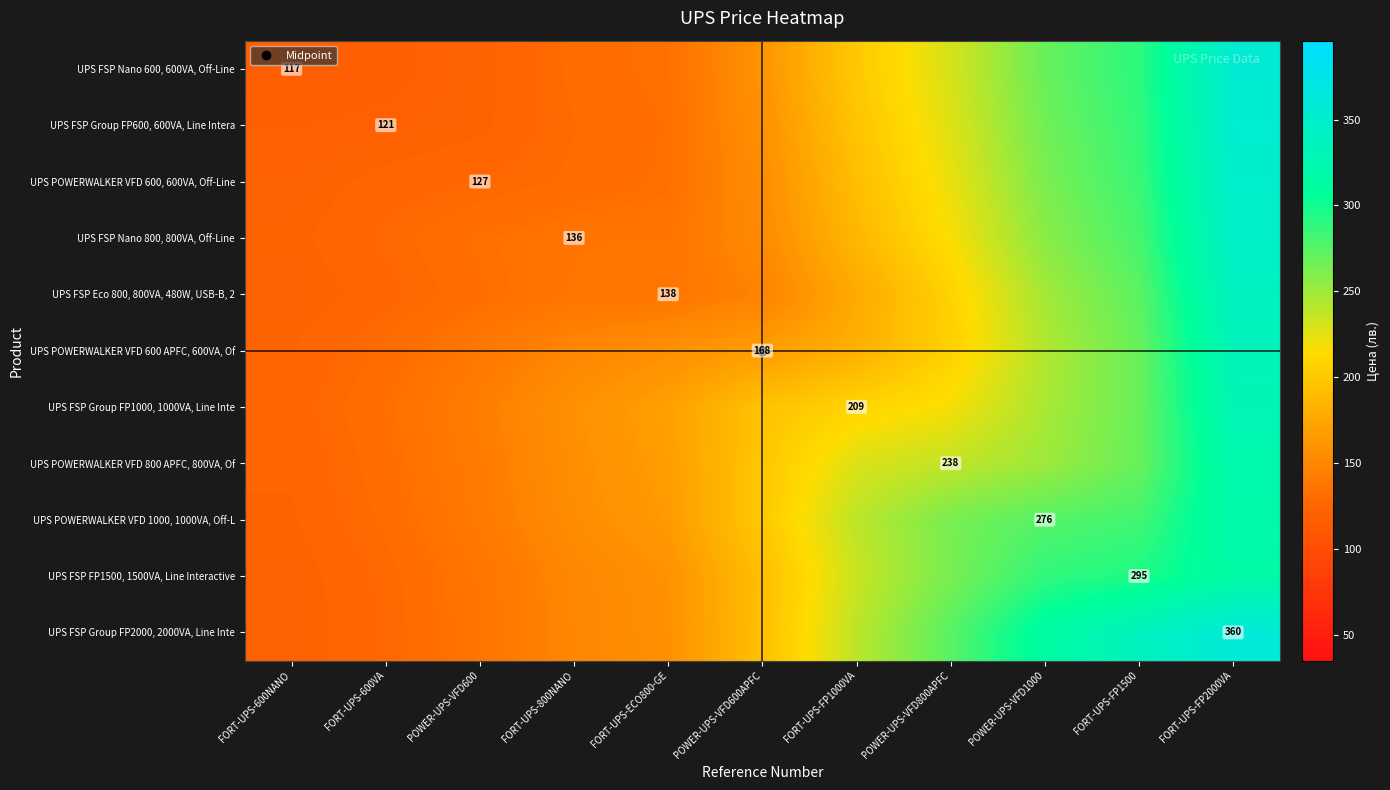

The UPS POWERWALKER VFD 1000, 1000VA, Off-L series shows 140.8 at POWER-UPS-VFD600. True or false?

True